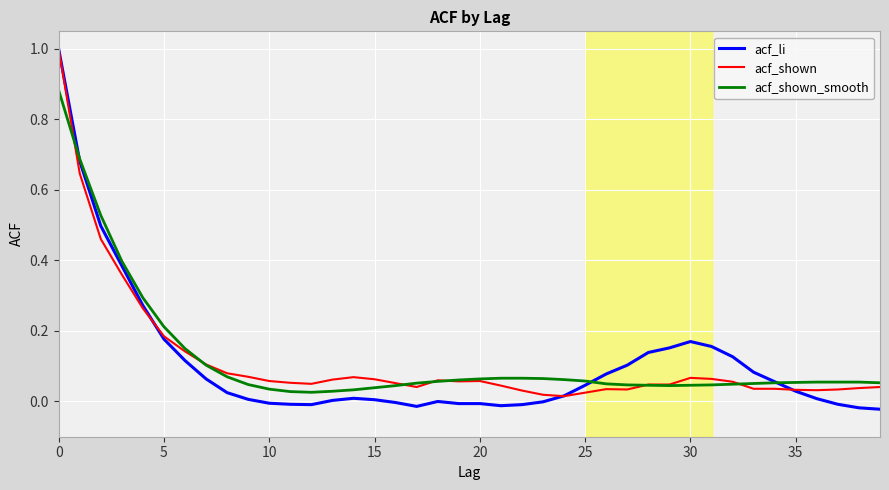

Which series has the largest range (max minus min)?

acf_li